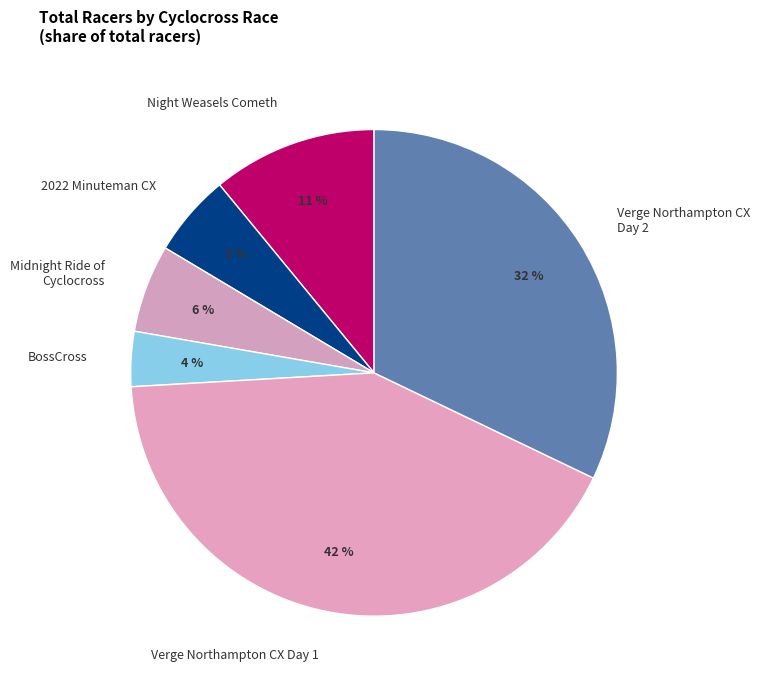

Is there a majority slice in this chart?

No